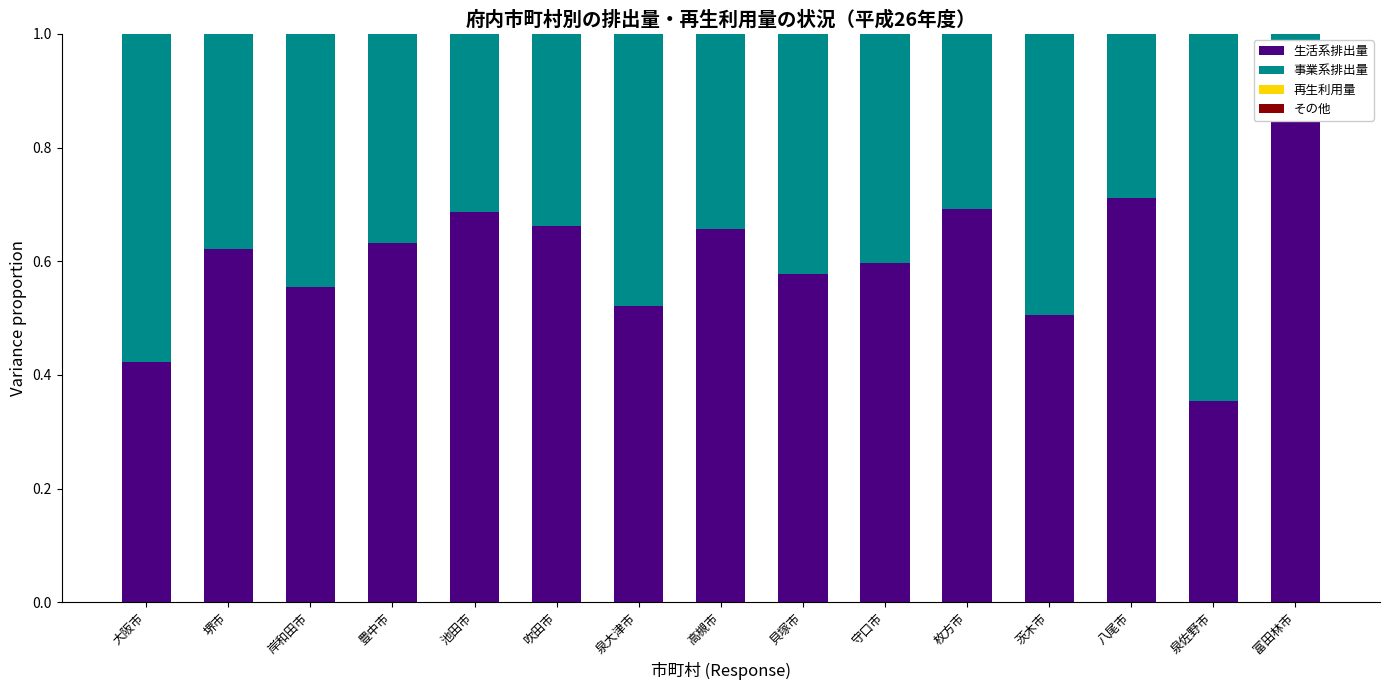

What is the difference between the highest and lowest values at 吹田市?

0.7